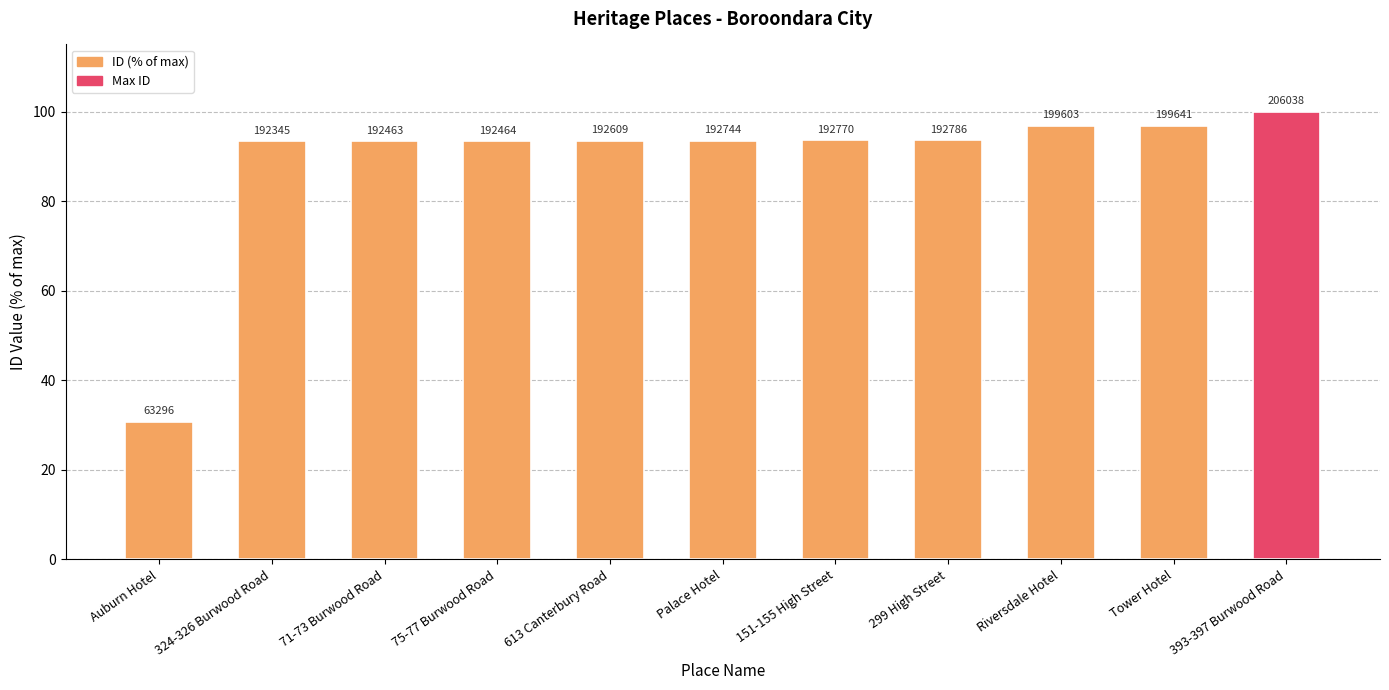

Where does the data first go above 93?

324-326 Burwood Road